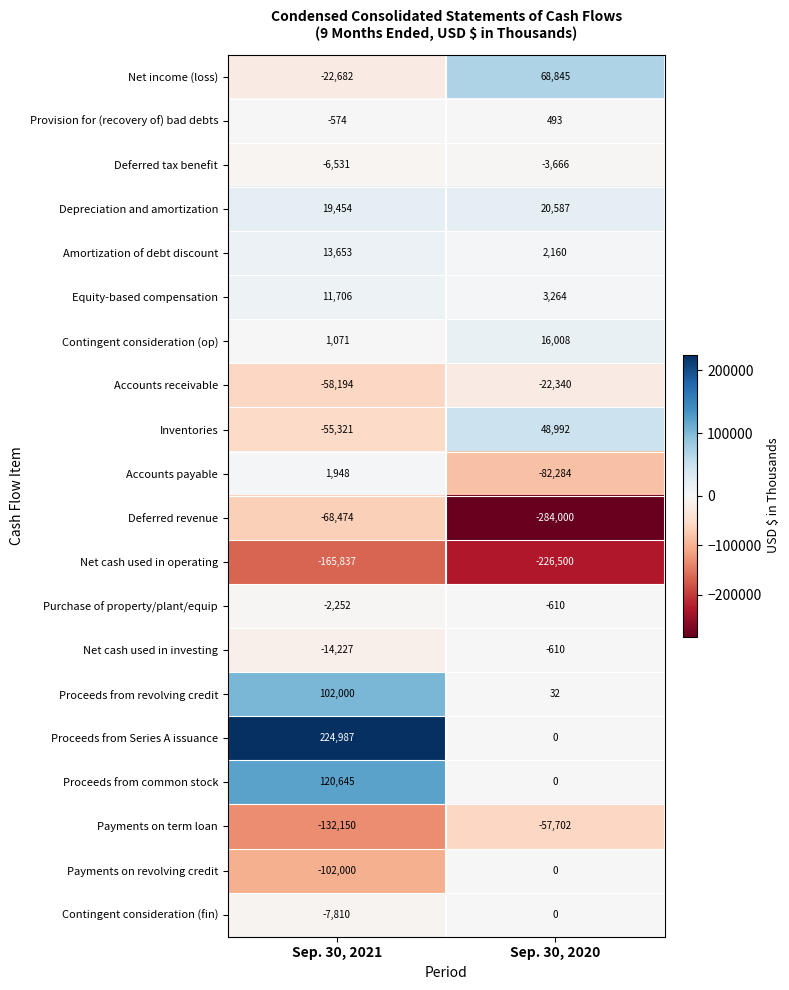

At which label is Provision for (recovery of) bad debts closest to -40?

Sep. 30, 2020